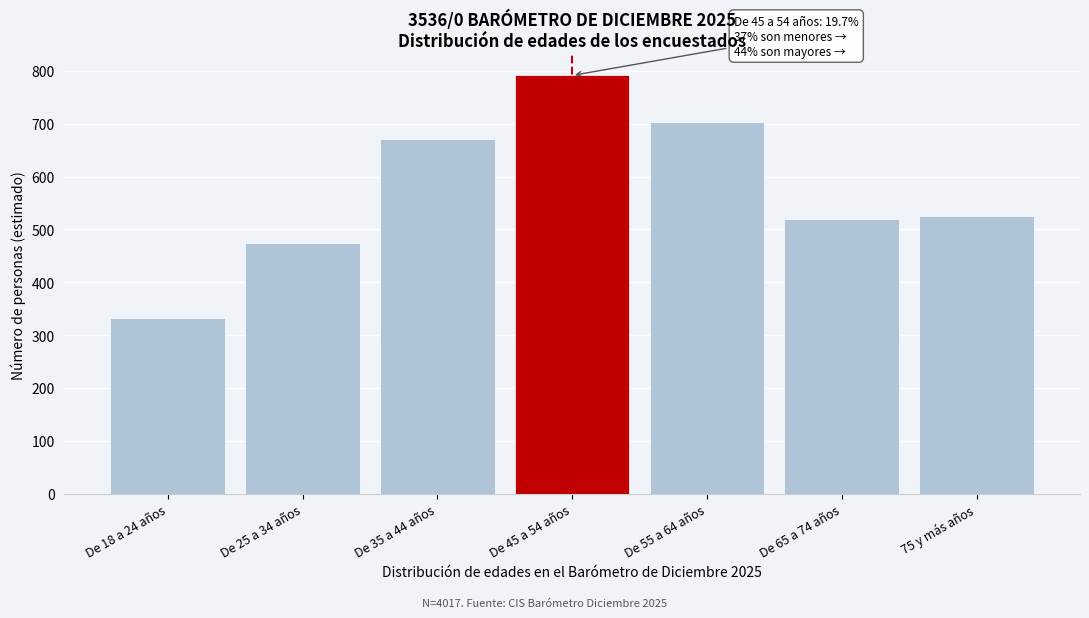

Reading left to right, transcribe all the data shown in this chart.

De 18 a 24 años=331.5	De 25 a 34 años=474.3	De 35 a 44 años=671.5	De 45 a 54 años=791.3	De 55 a 64 años=703.1	De 65 a 74 años=519.4	75 y más años=525.8